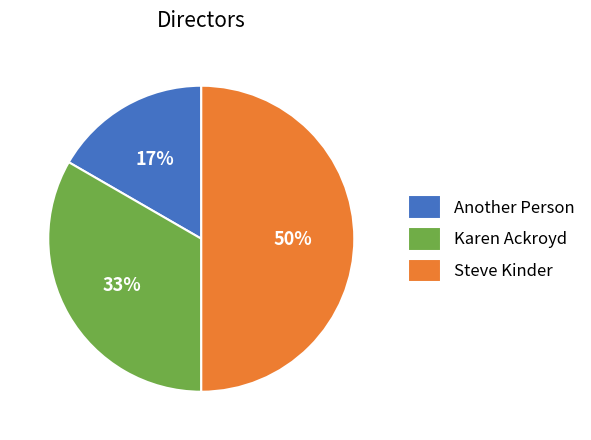

Rank the categories by value from lowest to highest.

Another Person, Karen Ackroyd, Steve Kinder